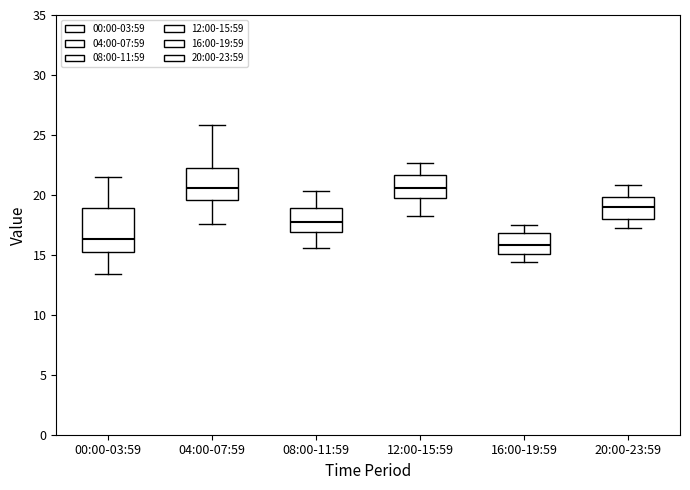

Reading left to right, transcribe this box plot: for each box, give where its median line is, the range the box spans, and where its two whiskers end, as read against the y-axis. The values are not printed on the chart, so give them approximately, as read against the axis.

00:00-03:59: median 16.5, box 15.5 to 19.0, whiskers 13.5 to 21.5
04:00-07:59: median 20.5, box 19.5 to 22.0, whiskers 17.5 to 26.0
08:00-11:59: median 18.0, box 17.0 to 19.0, whiskers 15.5 to 20.5
12:00-15:59: median 20.5, box 20.0 to 21.5, whiskers 18.0 to 22.5
16:00-19:59: median 16.0, box 15.0 to 17.0, whiskers 14.5 to 17.5
20:00-23:59: median 19.0, box 18.0 to 20.0, whiskers 17.0 to 21.0